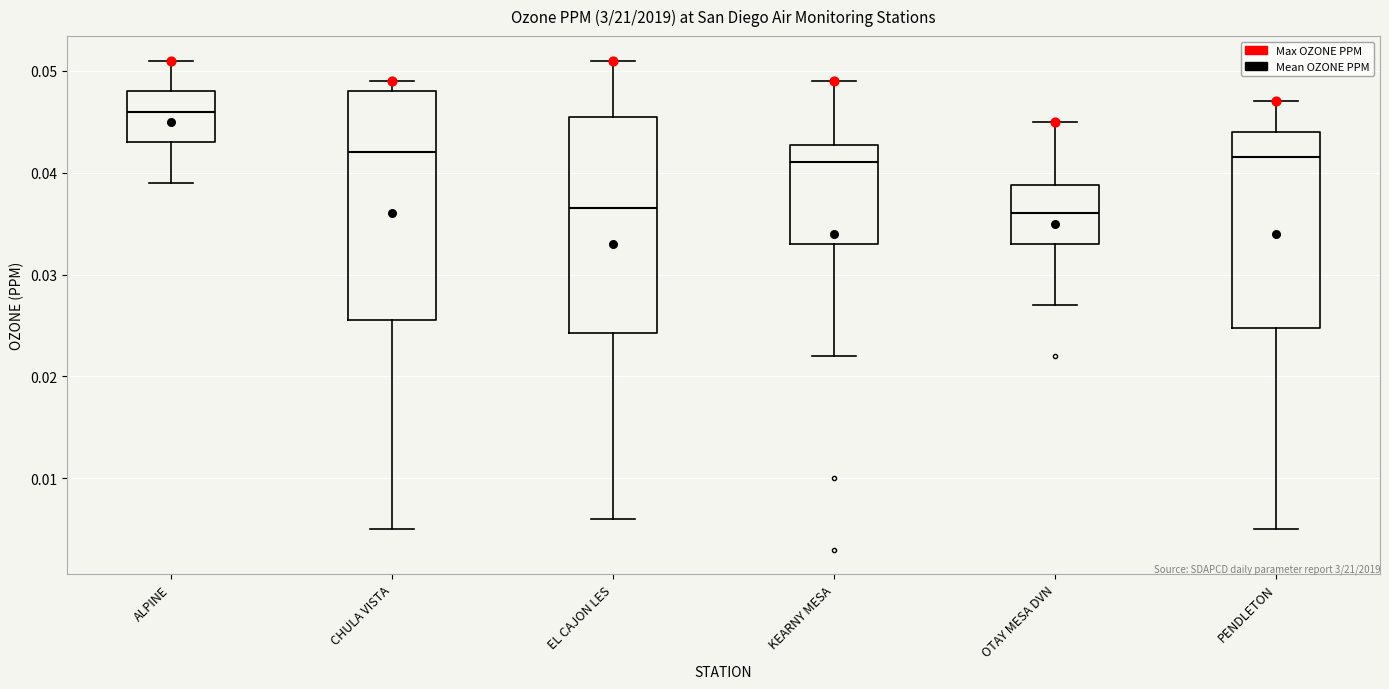

Which box has the highest median line?

ALPINE